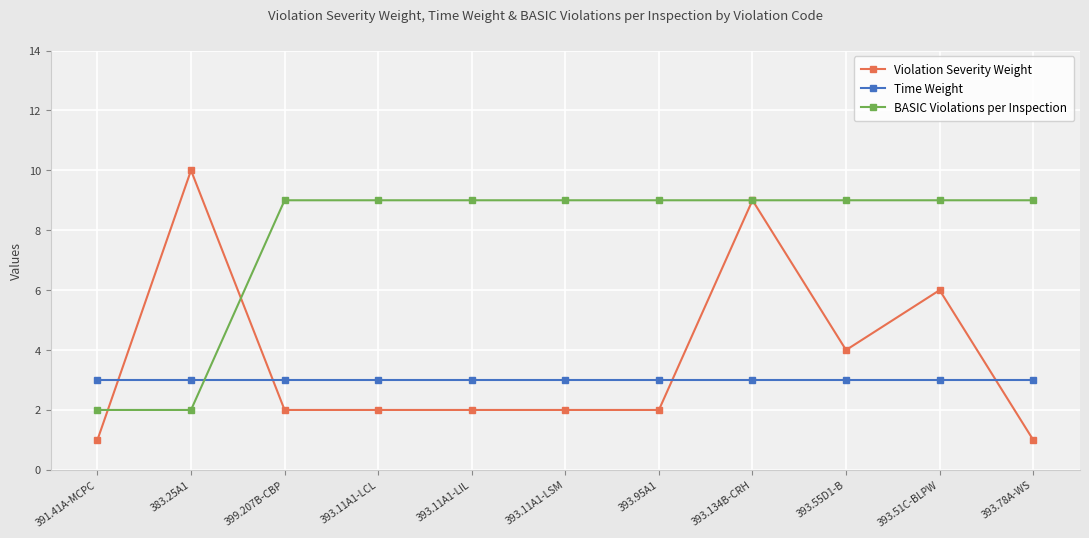

True or false: Violation Severity Weight has a value of 3 at 393.11A1-LCL.

False